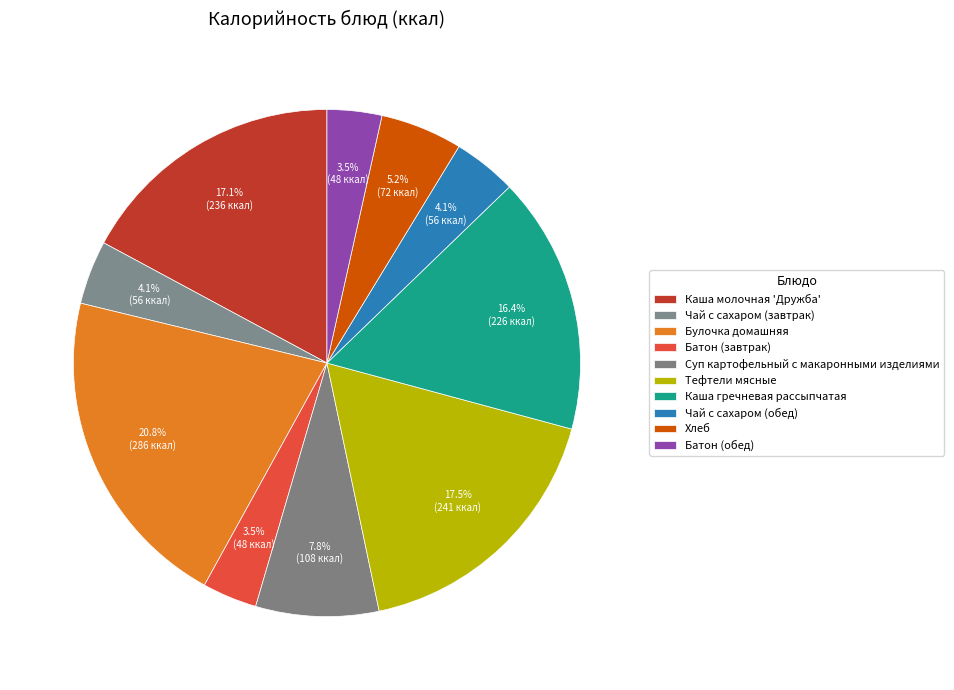

How many segments does this pie chart have?

10